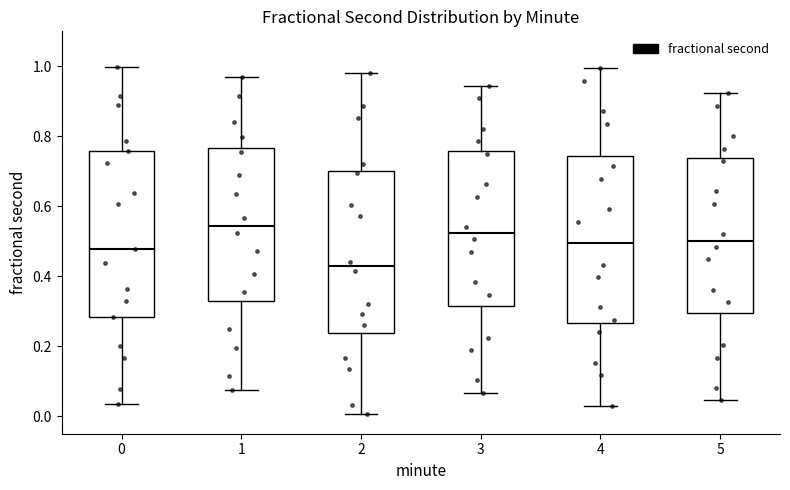

Reading left to right, transcribe this box plot: for each box, give where its median line is, the range the box spans, and where its two whiskers end, as read against the y-axis. The values are not printed on the chart, so give them approximately, as read against the axis.

0: median 0.48, box 0.28 to 0.76, whiskers 0.04 to 1.00
1: median 0.54, box 0.32 to 0.76, whiskers 0.08 to 0.96
2: median 0.42, box 0.24 to 0.70, whiskers 0.00 to 0.98
3: median 0.52, box 0.32 to 0.76, whiskers 0.06 to 0.94
4: median 0.50, box 0.26 to 0.74, whiskers 0.04 to 1.00
5: median 0.50, box 0.30 to 0.74, whiskers 0.04 to 0.92